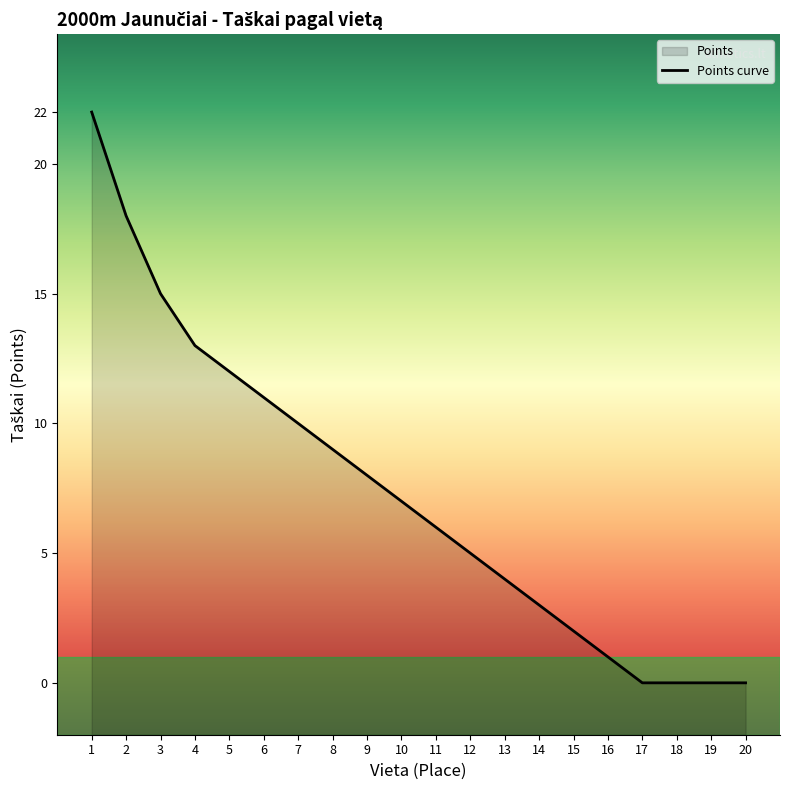

Is it true that the value at 15 is 2?

True